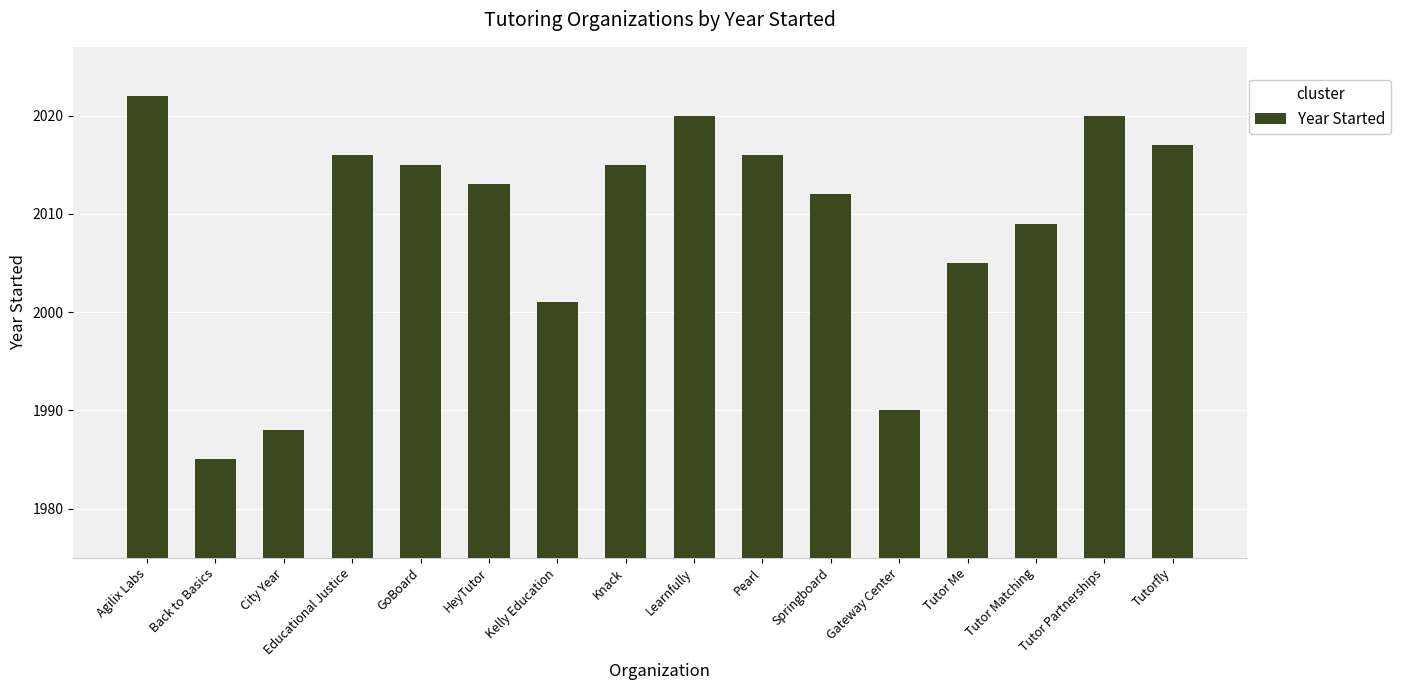

Between Educational Justice and City Year, which is larger?

Educational Justice